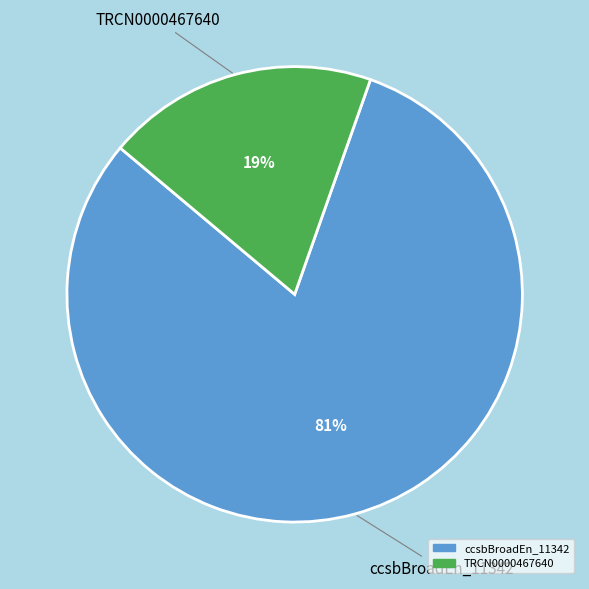

To the nearest percent, what is the average slice percentage?

50%